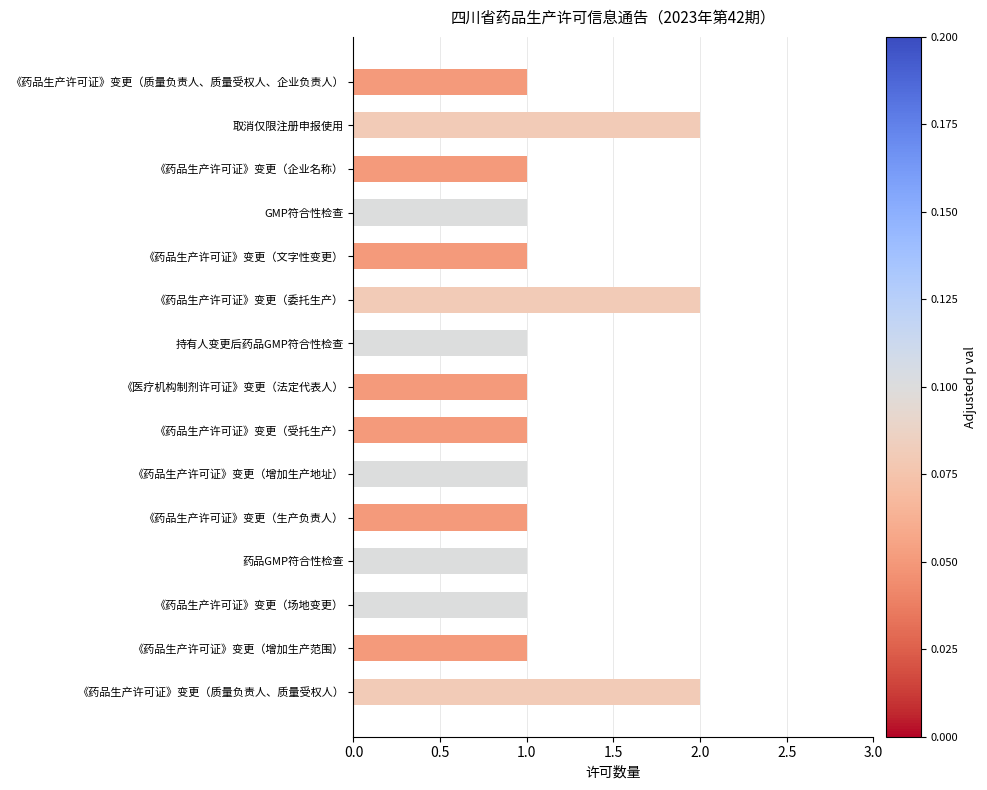

Reading bottom to top, extract all data points from this chart.

2	1	1	1	1	1	1	1	1	2	1	1	1	2	1